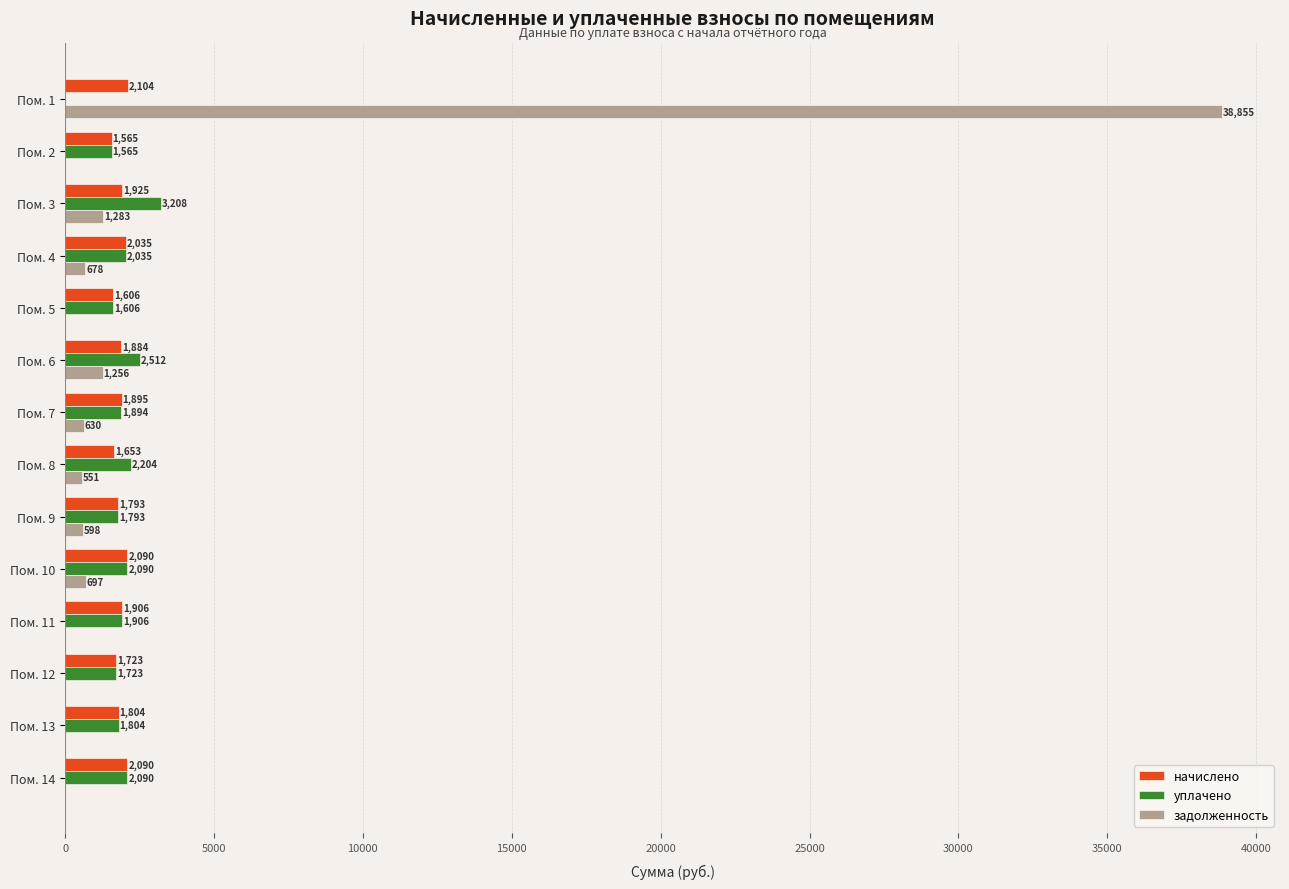

The value of задолженность at Пом. 13 is -19204.7. True or false?

False